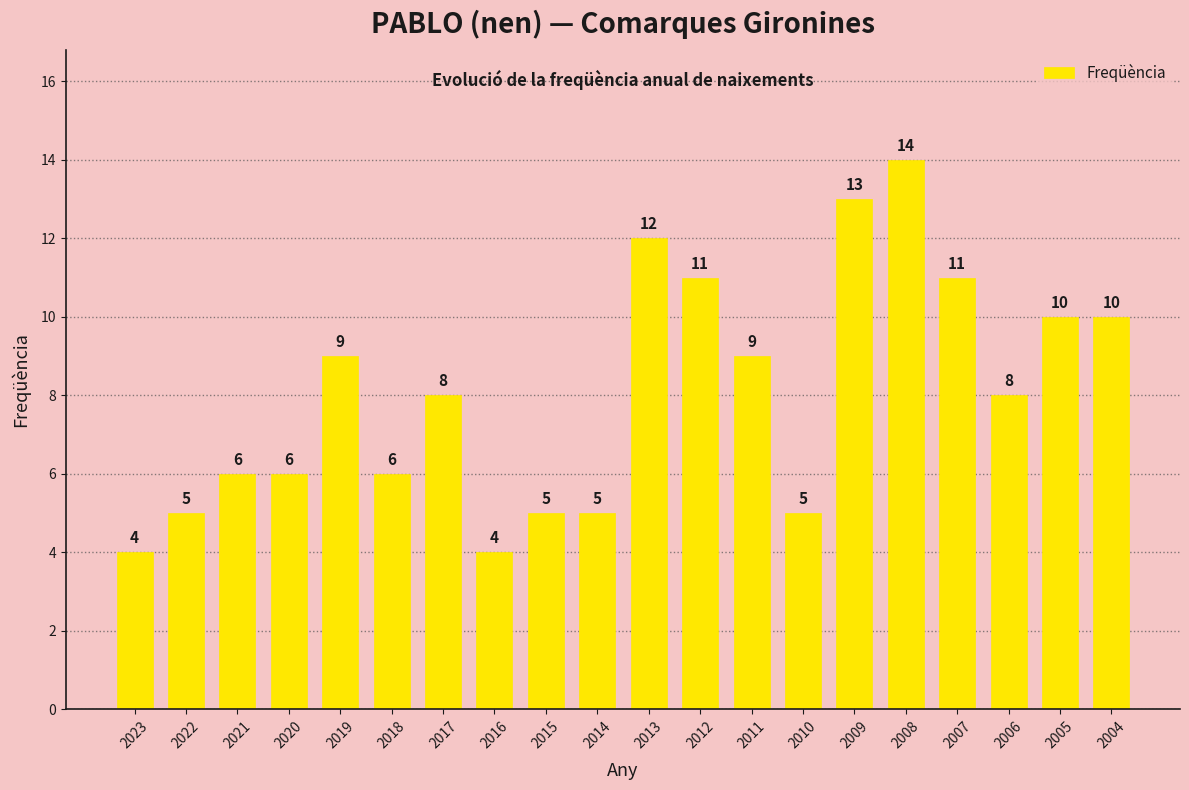

Approximately how many times larger is the value at 2010 compared to 2006?

0.6